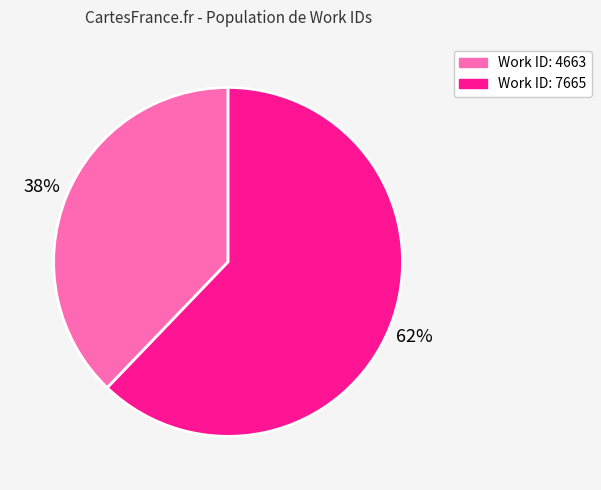

Rank the categories by value from lowest to highest.

Work ID: 4663, Work ID: 7665